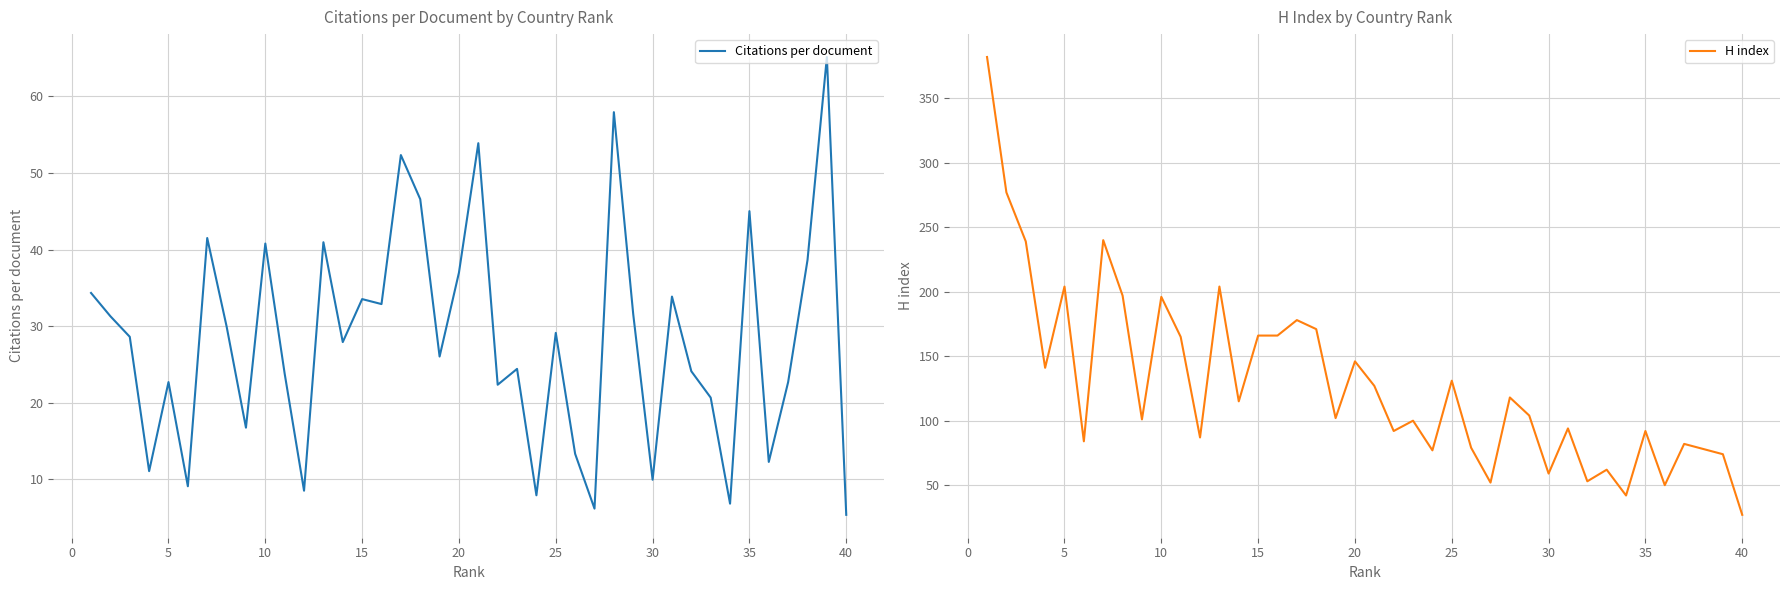

How many categories are shown in the chart?

40